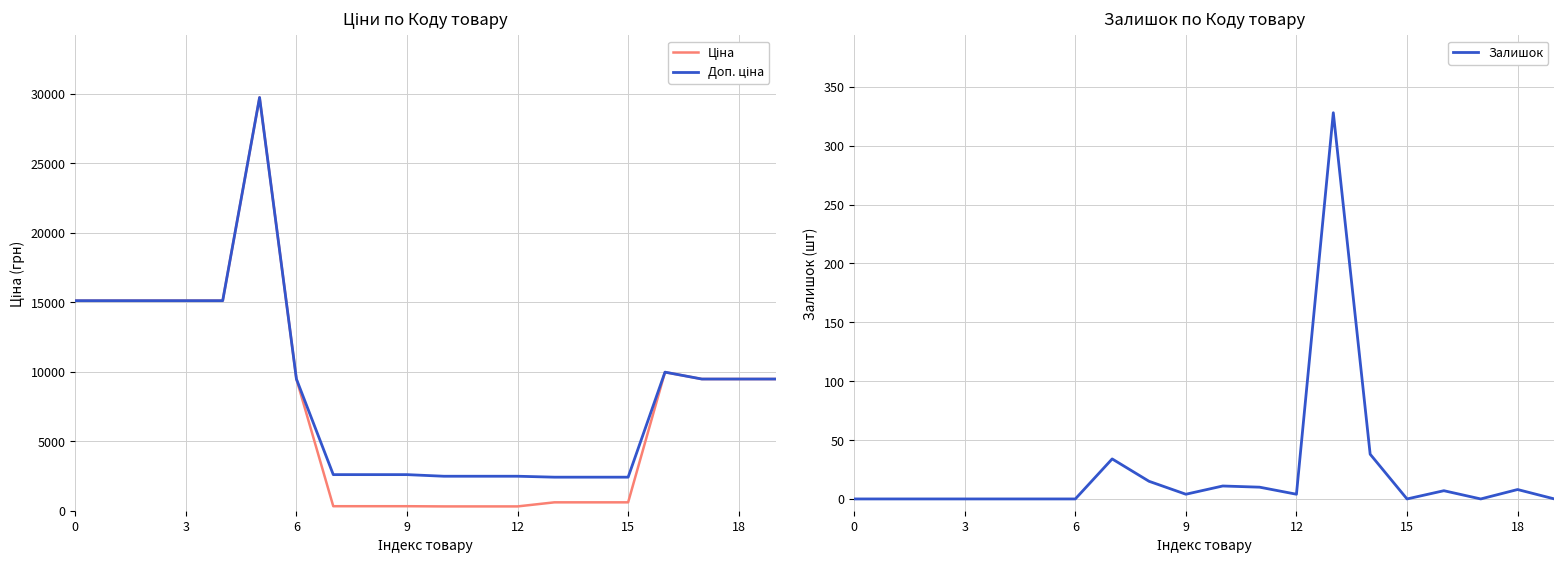

How many categories are shown in the chart?

20